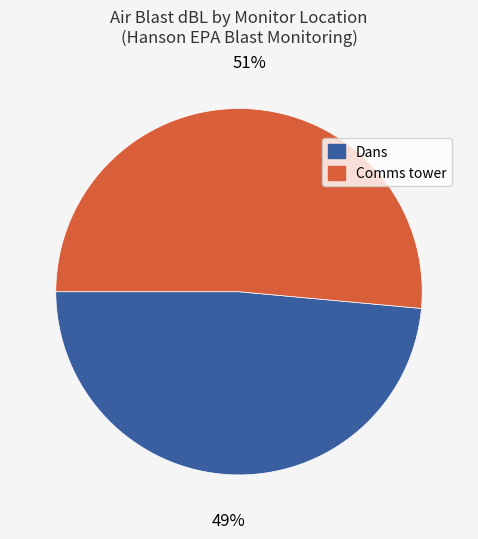

Between Comms tower and Dans, which is larger?

Comms tower